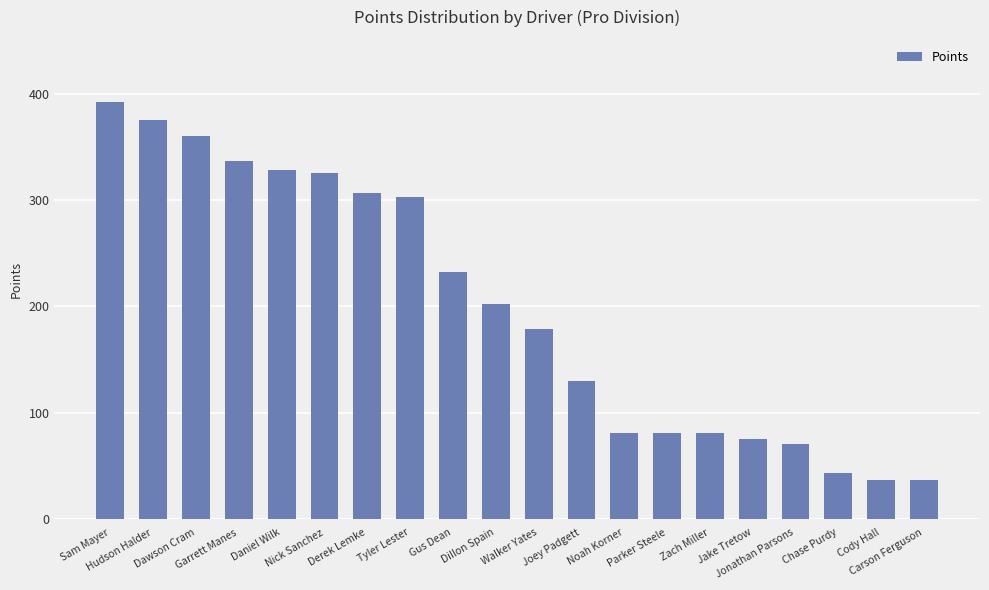

What is the label of the 18th bar from the left?

Chase Purdy